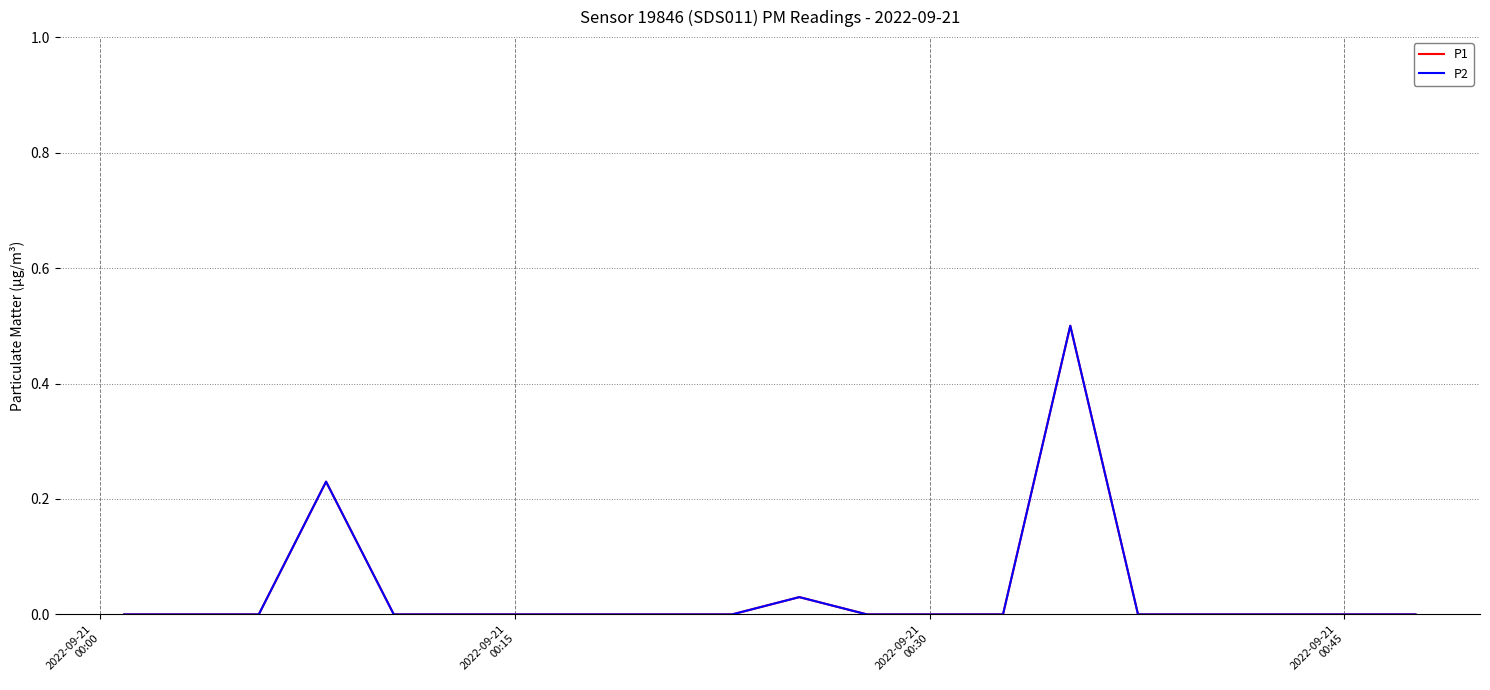

True or false: P1 has more than 0 interior local peaks.

True